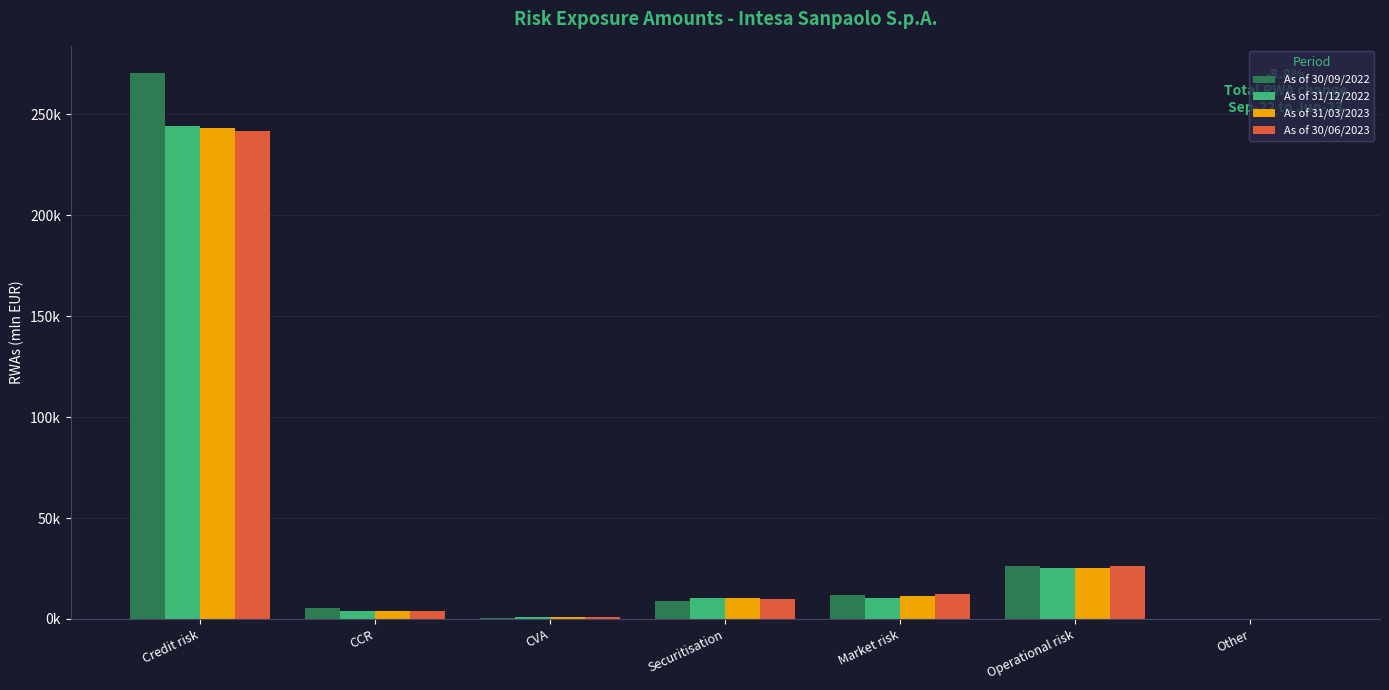

What are all the series names shown in the legend?

As of 30/09/2022, As of 31/12/2022, As of 31/03/2023, As of 30/06/2023